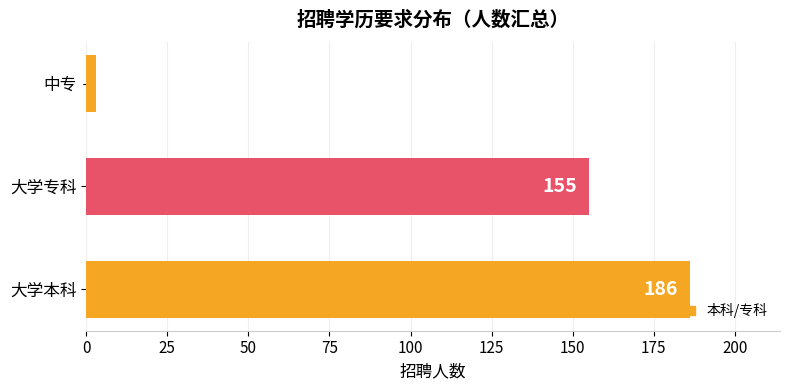

Does the chart contain stacked bars?

No